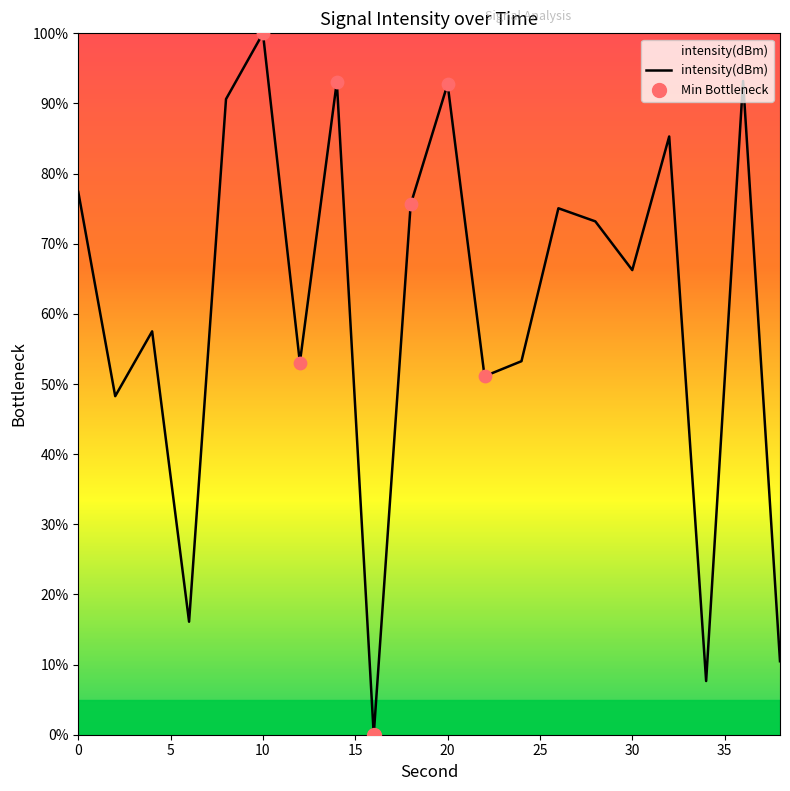

What is the difference between the maximum and minimum values?

100.0